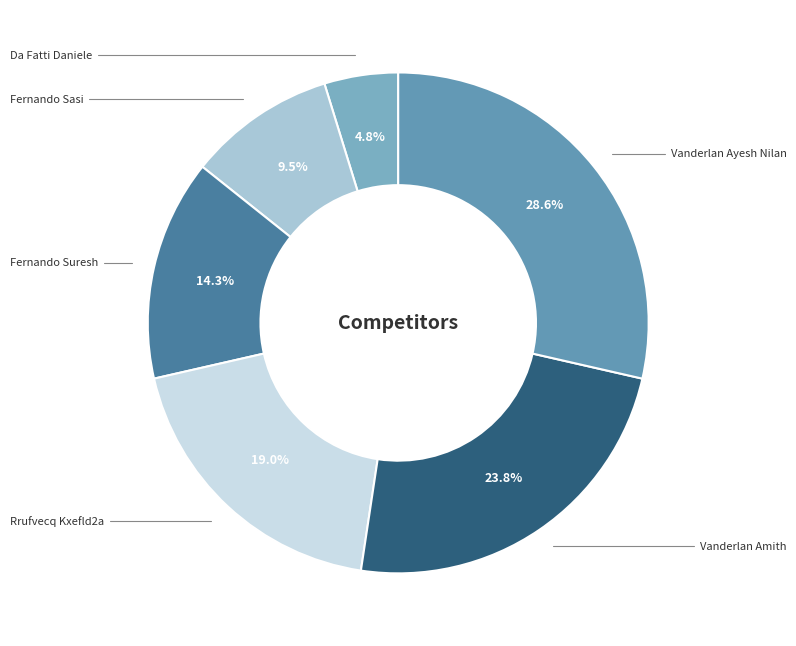

Does Da Fatti Daniele account for over 50% of the chart?

No